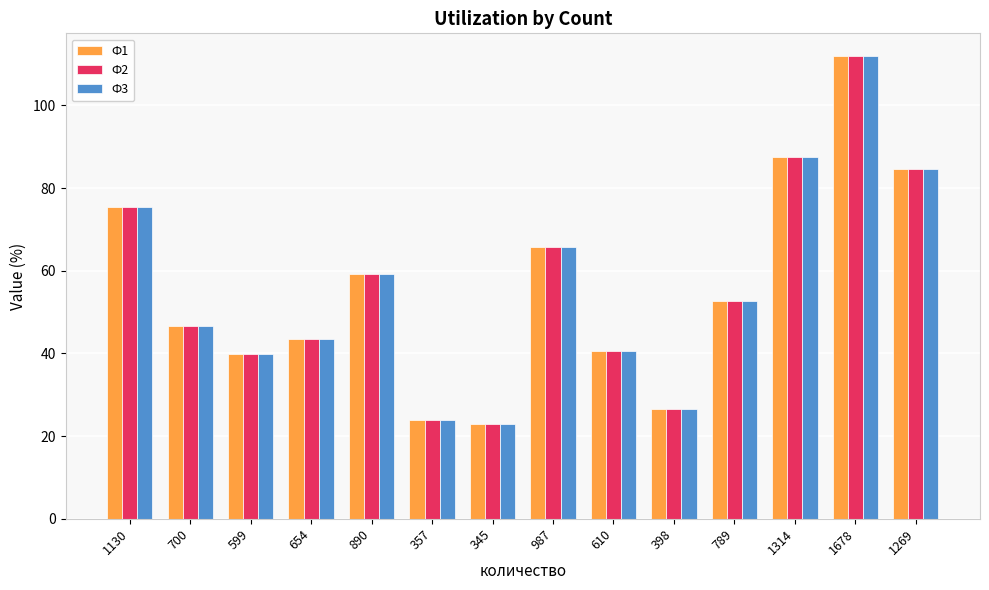

Is it true that Ф3 equals 8.0 at 398?

False